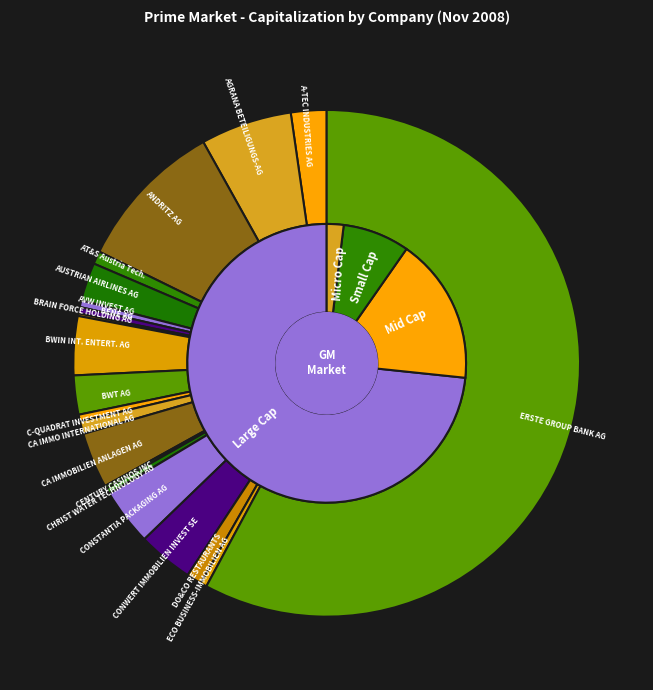

Which slice is the largest?

ERSTE GROUP BANK AG